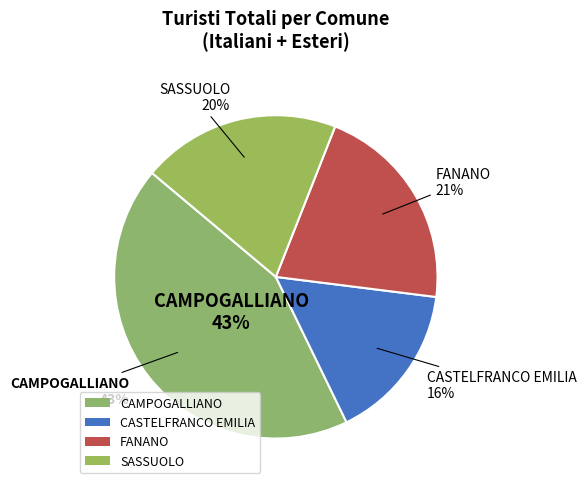

What percentage is the CAMPOGALLIANO slice, to the nearest percent?

43%